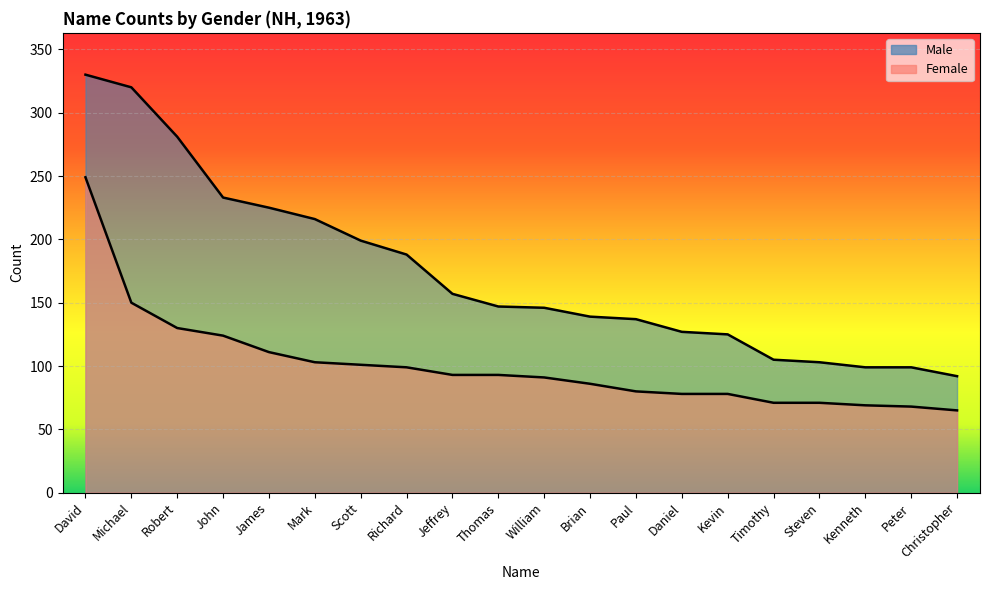

Rank the series at Brian from highest to lowest value.

Male, Female